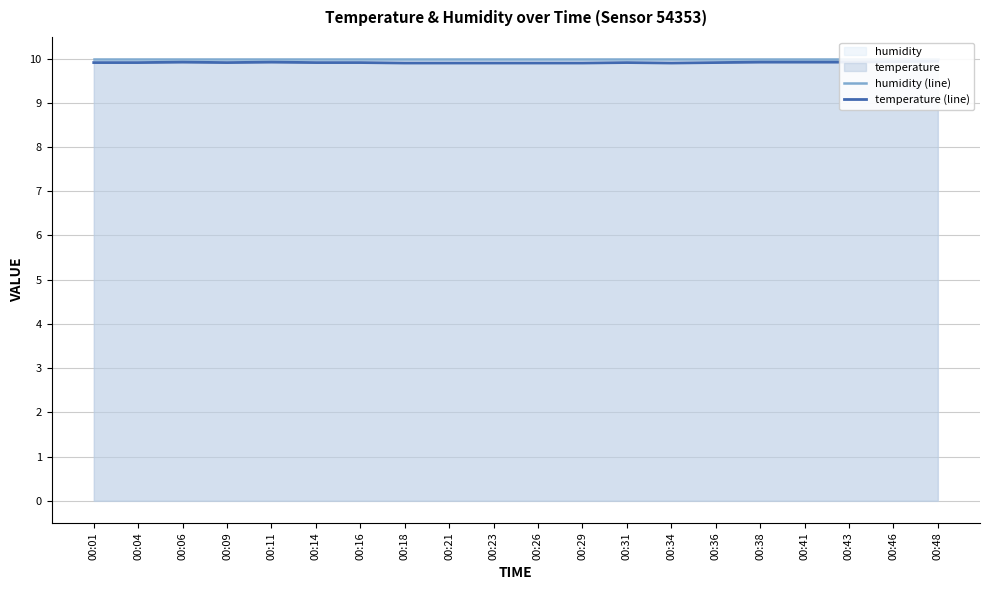

What is the minimum value shown in the chart?

9.9